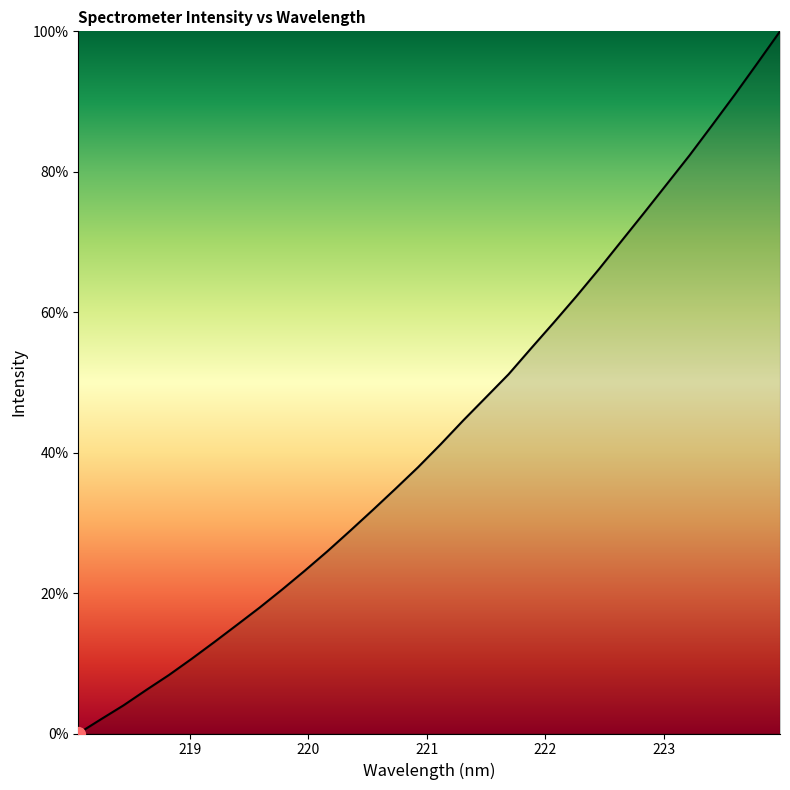

What is the maximum value shown in the chart?

100.0